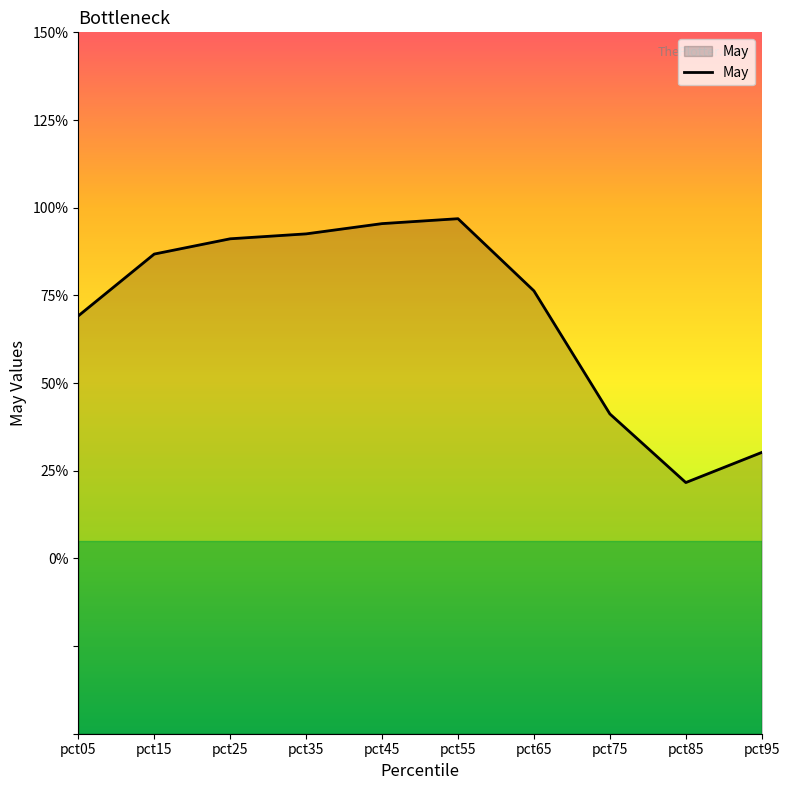

The value at pct35 is 0.9. True or false?

True